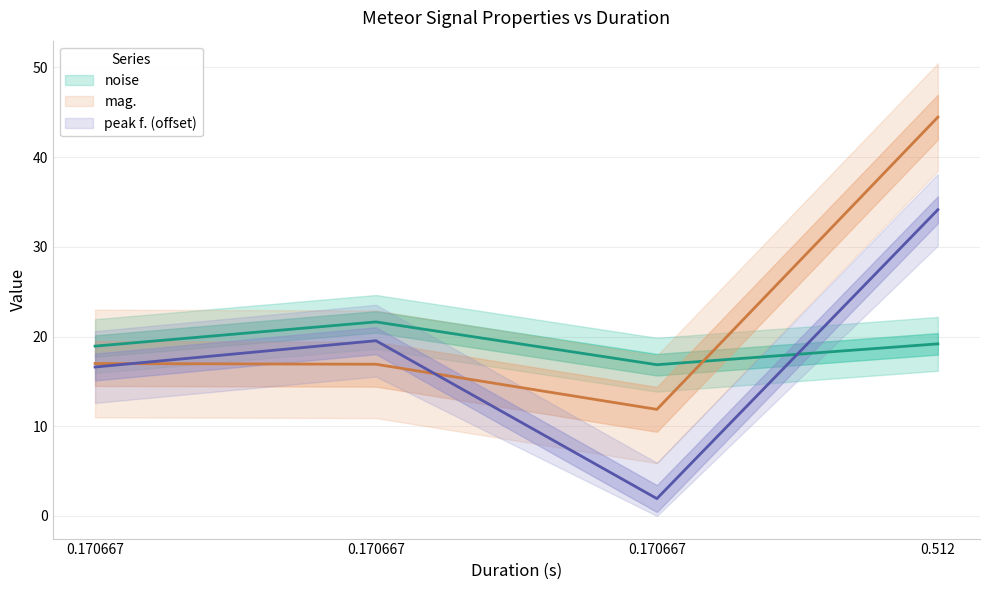

What is the spread (max minus min) of values at 0.170667?

2.3